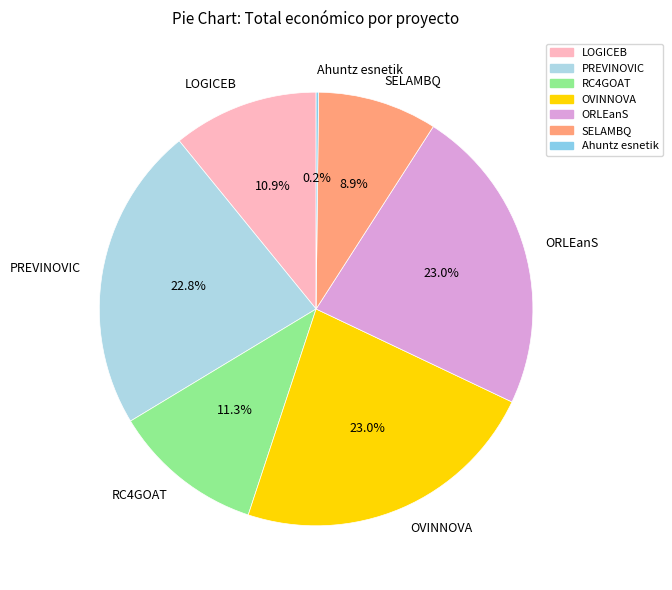

Does any single category account for the majority?

No